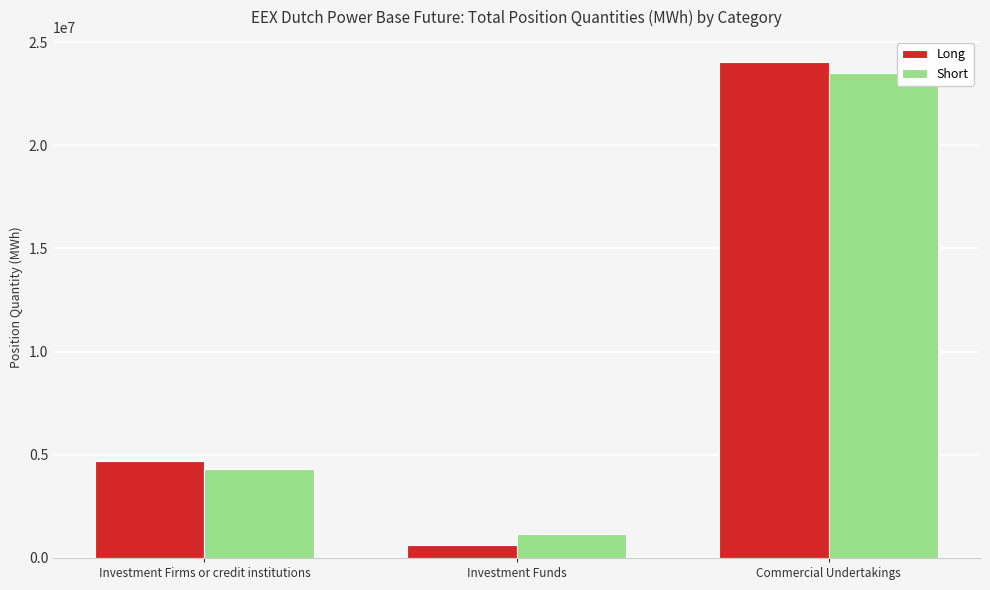

Reading right to left, transcribe all the data shown in this chart.

Long: 24041004	610723	4686032
Short: 23513620	1141488	4297777